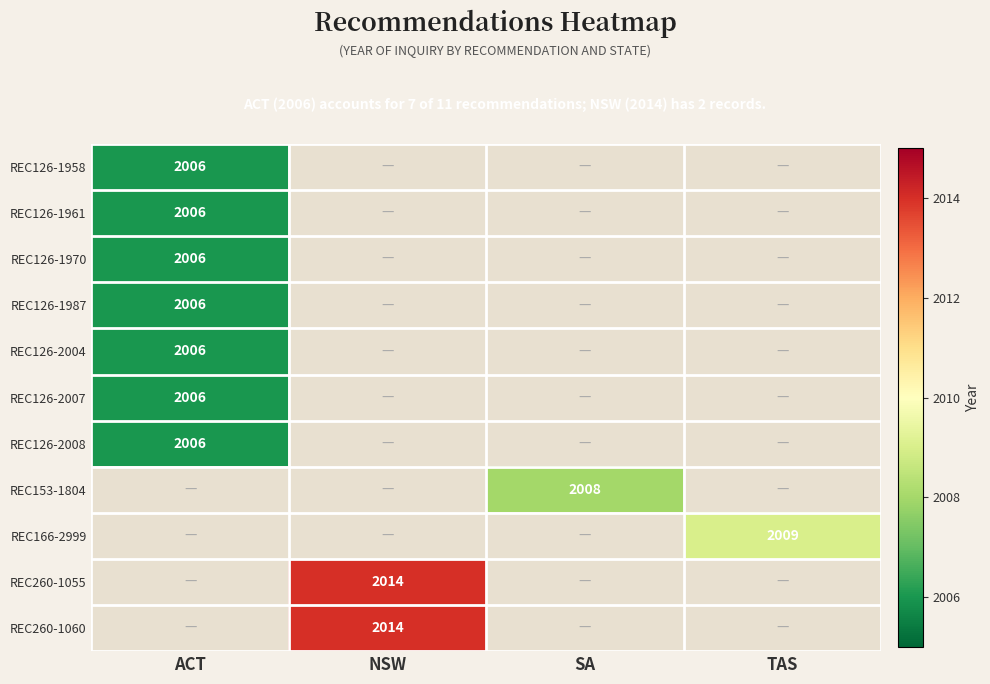

What is the highest value of the REC153-1804 series?

2008